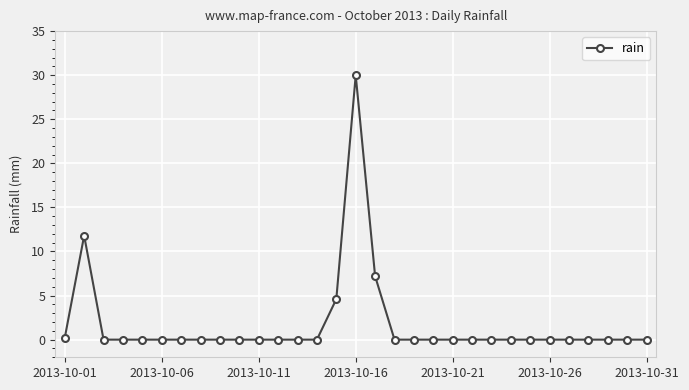

What is the sum of all values?

53.8